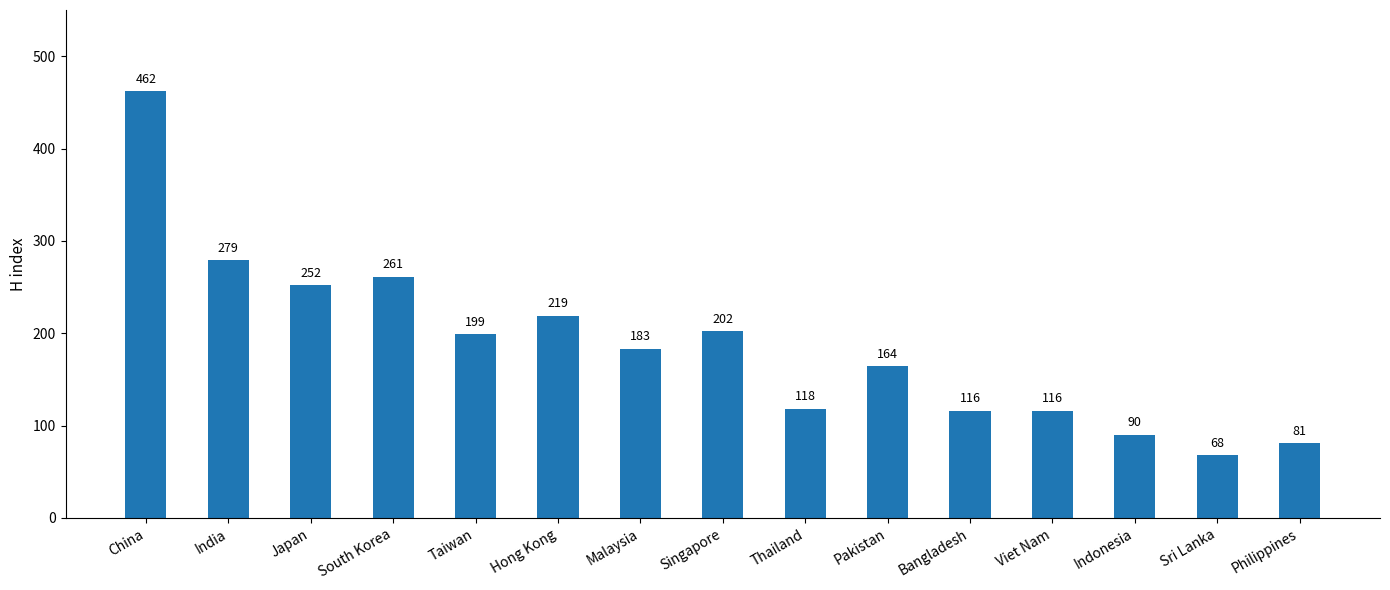

At which category does the chart reach its minimum across all series?

Sri Lanka